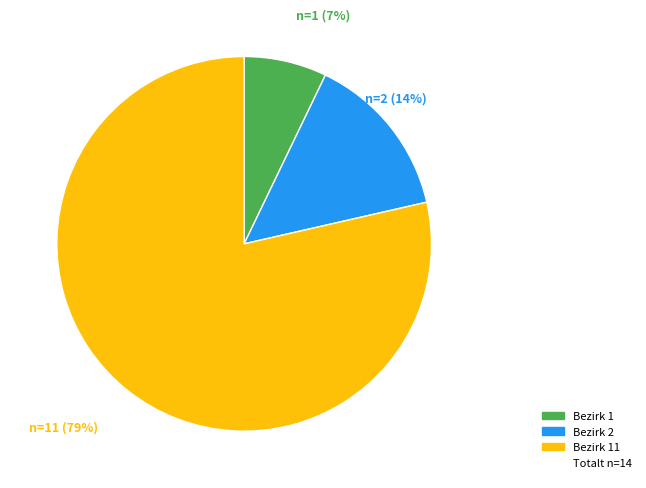

To the nearest percent, what is the average slice percentage?

33%